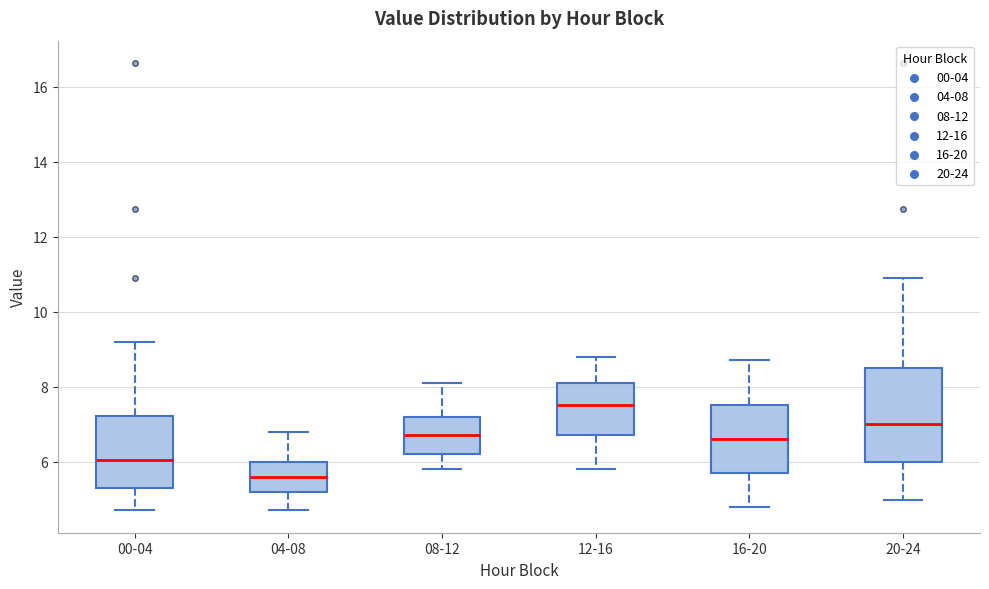

Where is the upper edge of the box for 00-04 on the y-axis? The values are not printed on the chart, so give them approximately, as read against the axis.

7.2